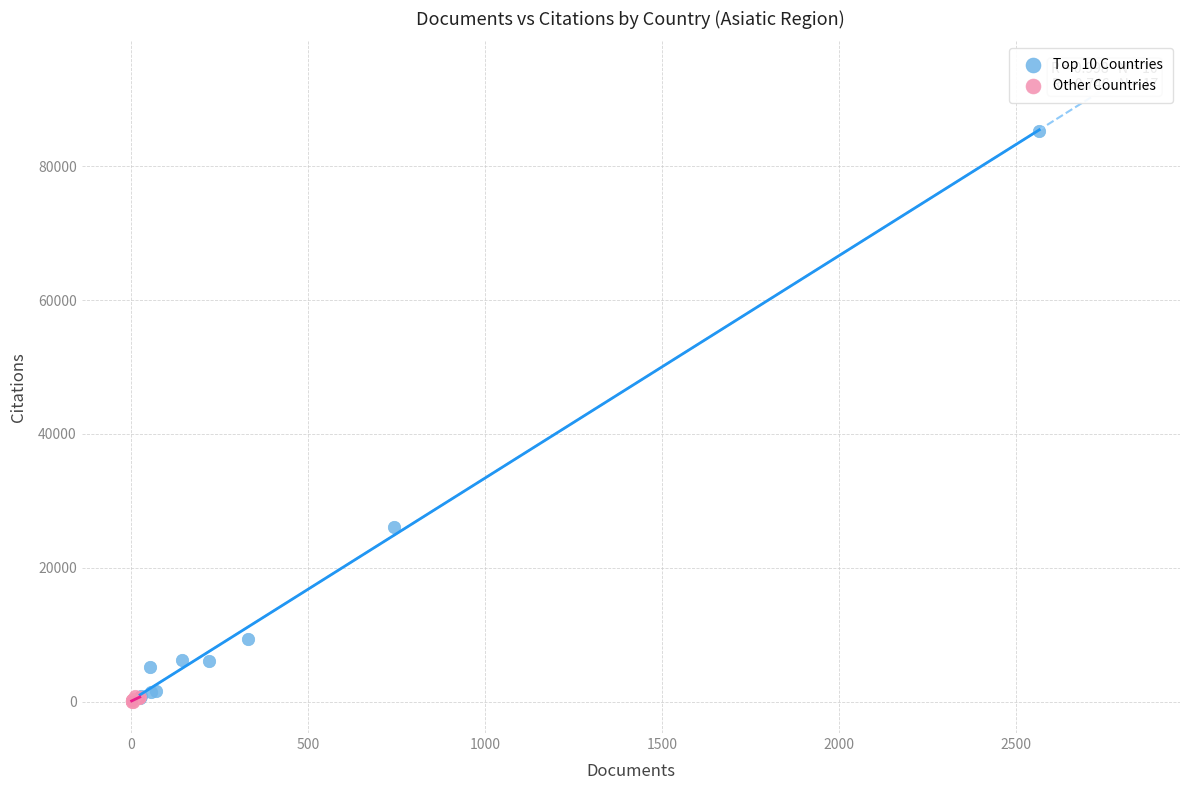

Which series reaches the maximum Y coordinate?

Top 10 Countries